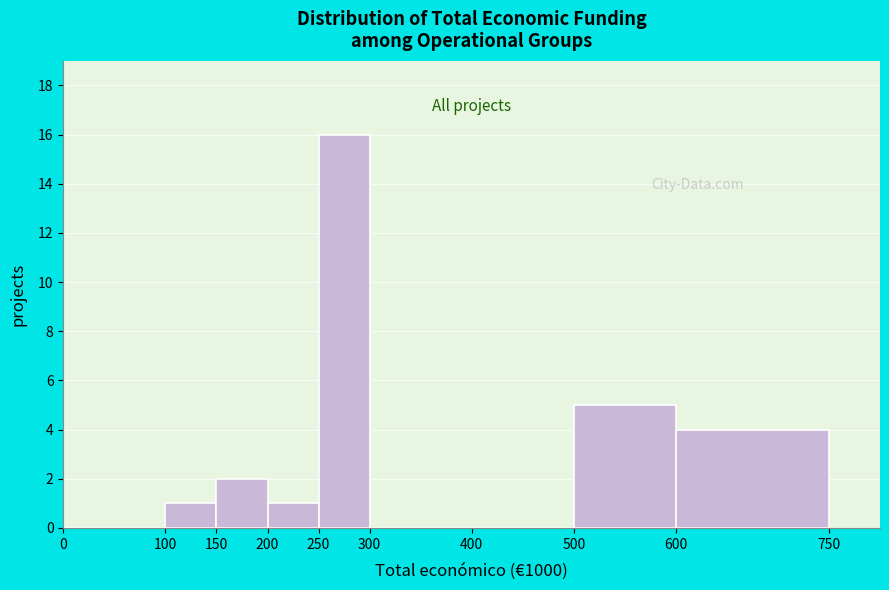

Over which range of the x-axis is the bar tallest?

250 to 300